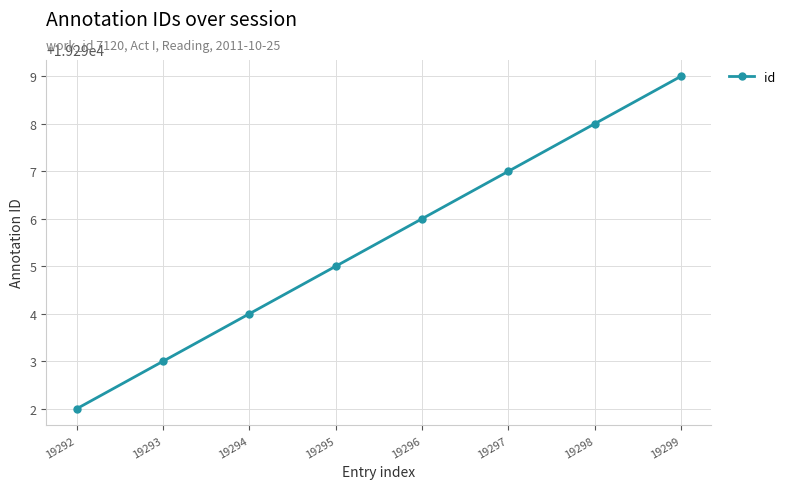

Is it true that the value at 19298 is 10649?

False